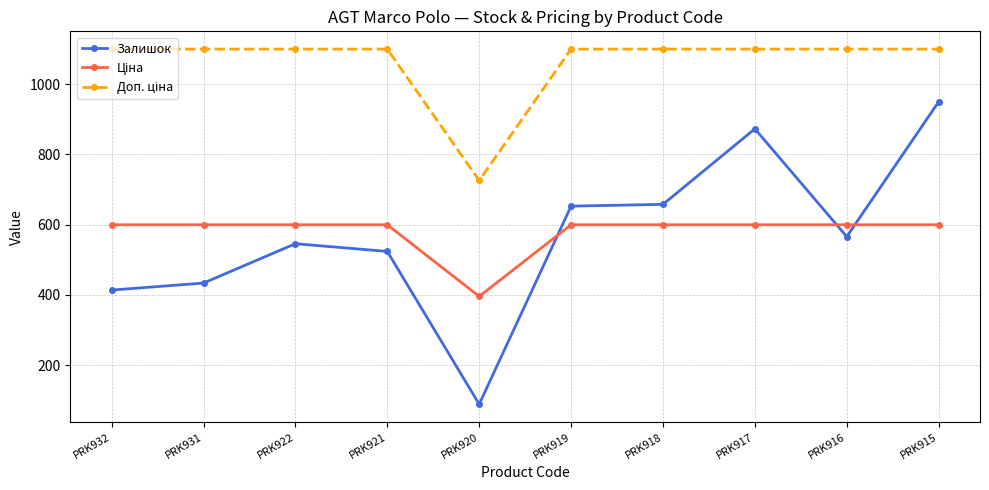

At which category is the sum across all series the highest?

PRK915